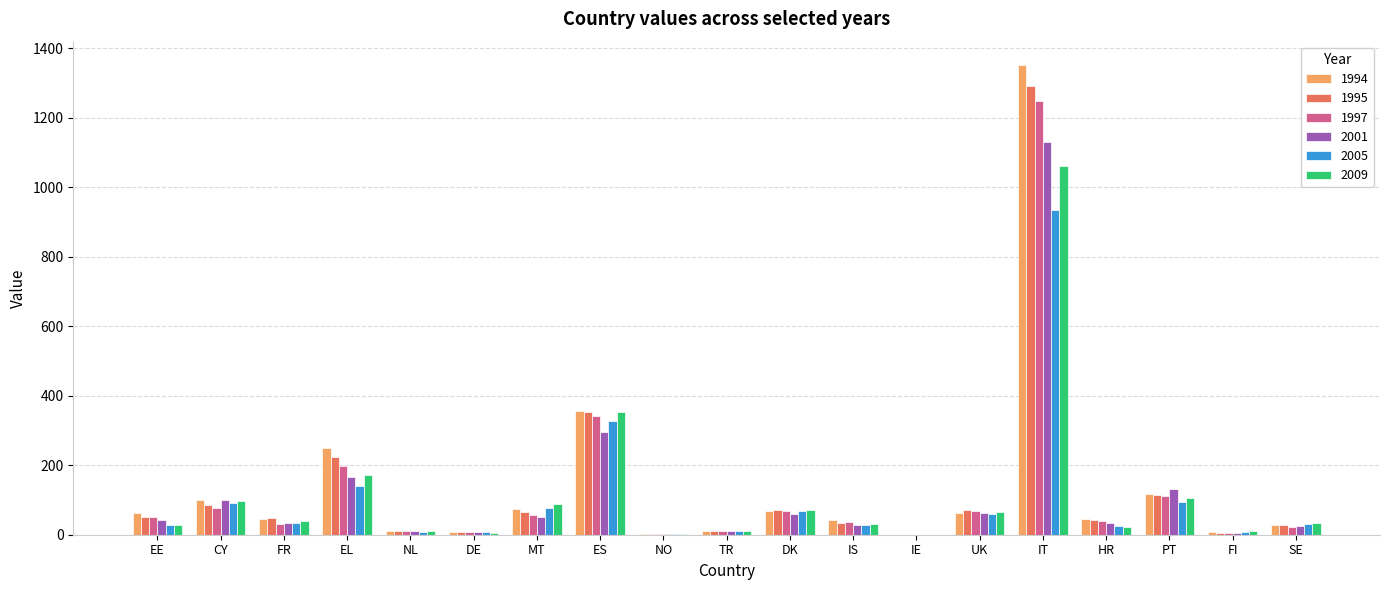

Count the number of data series in this chart.

6